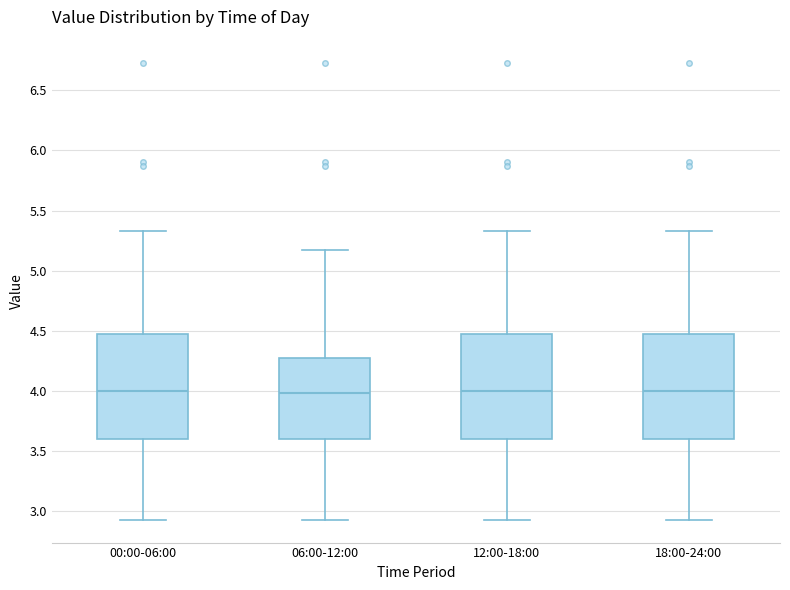

Reading left to right, read every box against the y-axis: the position of its median line, the range the box covers, and the ends of its whiskers. The values are not printed on the chart, so give them approximately, as read against the axis.

00:00-06:00: median 4.00, box 3.60 to 4.45, whiskers 2.95 to 5.35
06:00-12:00: median 4.00, box 3.60 to 4.30, whiskers 2.95 to 5.15
12:00-18:00: median 4.00, box 3.60 to 4.50, whiskers 2.95 to 5.35
18:00-24:00: median 4.00, box 3.60 to 4.45, whiskers 2.95 to 5.35